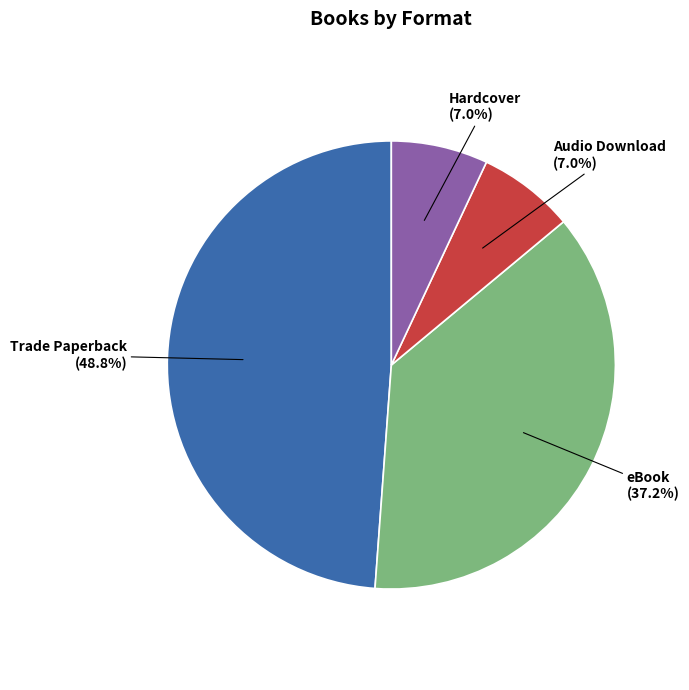

Is there a majority slice in this chart?

No